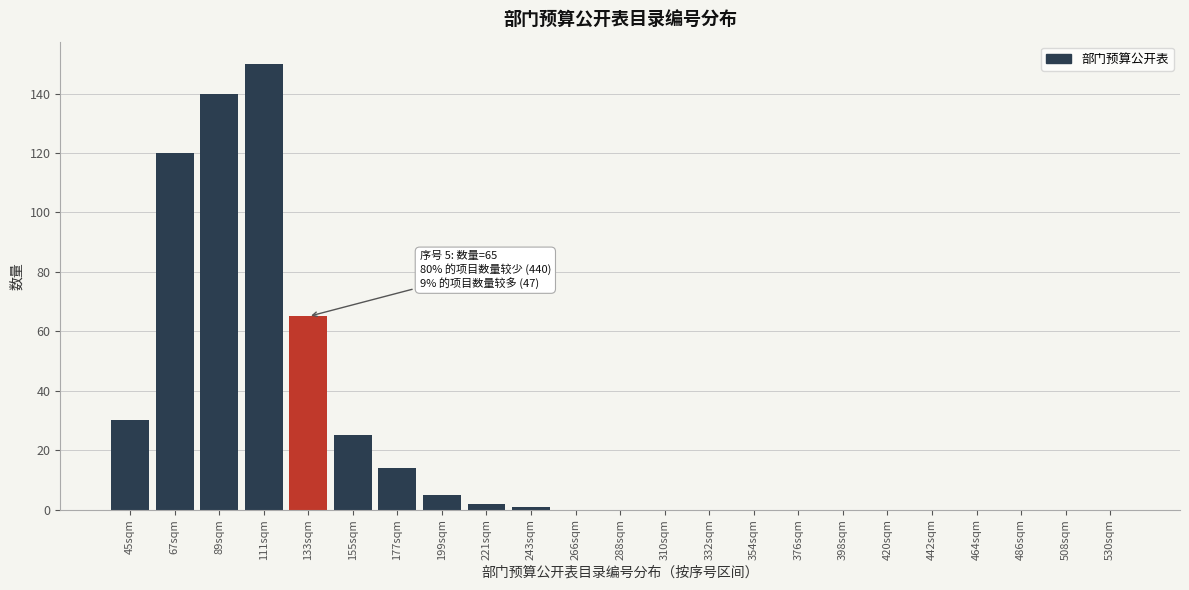

Reading left to right, what are all the values shown in this chart?

45sqm=30	67sqm=120	89sqm=140	111sqm=150	133sqm=65	155sqm=25	177sqm=14	199sqm=5	221sqm=2	243sqm=1	266sqm=0	288sqm=0	310sqm=0	332sqm=0	354sqm=0	376sqm=0	398sqm=0	420sqm=0	442sqm=0	464sqm=0	486sqm=0	508sqm=0	530sqm=0